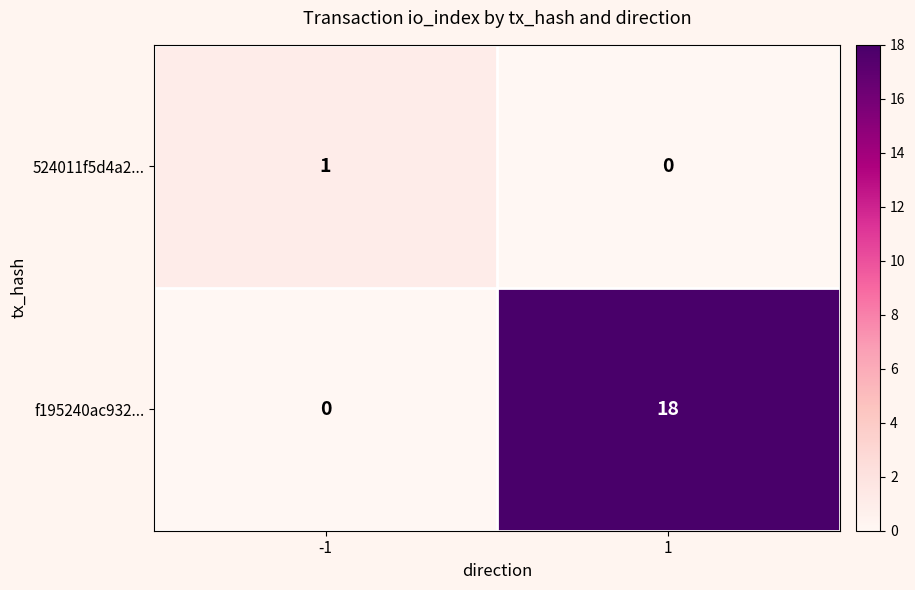

What is the total value across all series at -1?

1